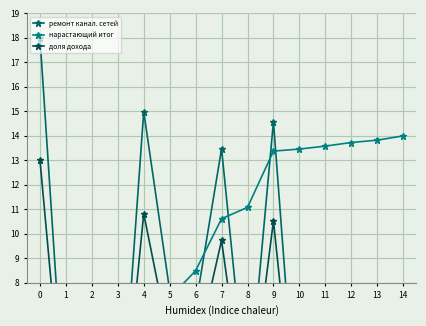

Is this an area chart (filled region under the line)?

No